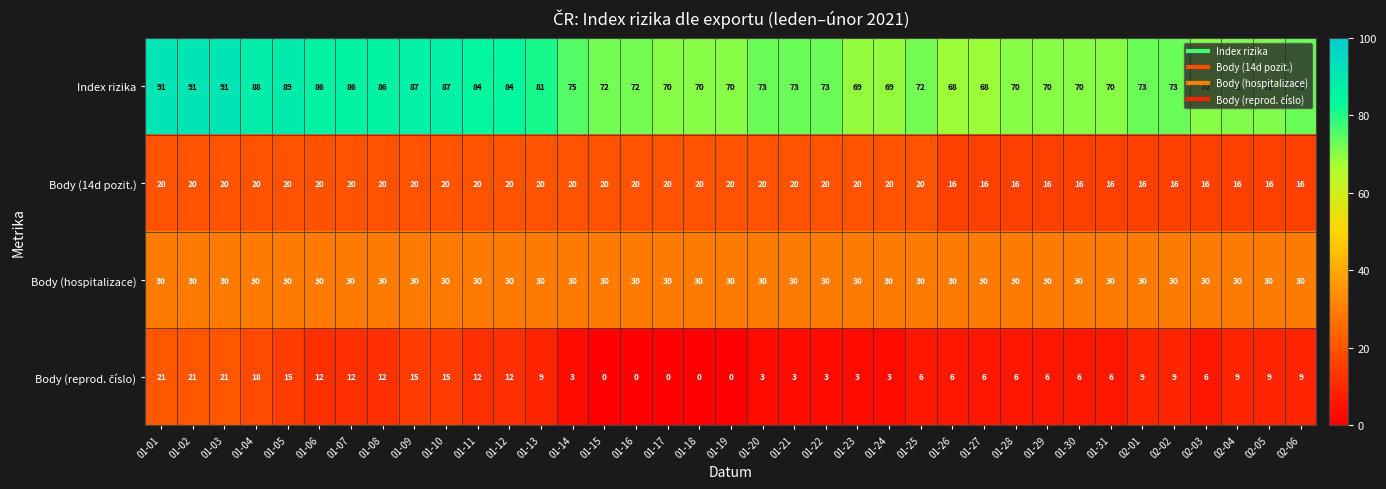

Which series has the largest range (max minus min)?

Index rizika